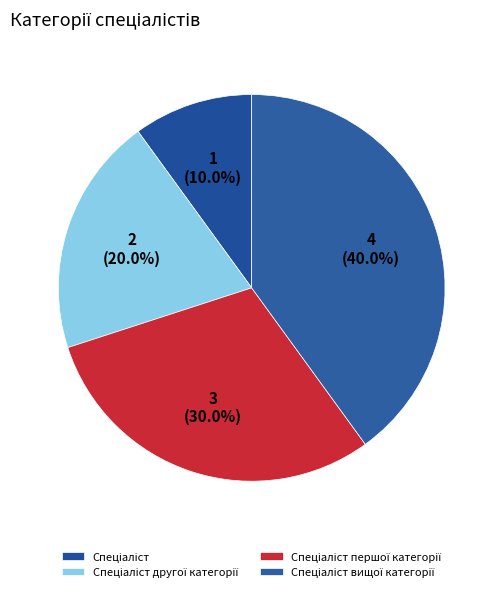

Is it true that Спеціаліст вищої категорії is 34% of the pie?

False